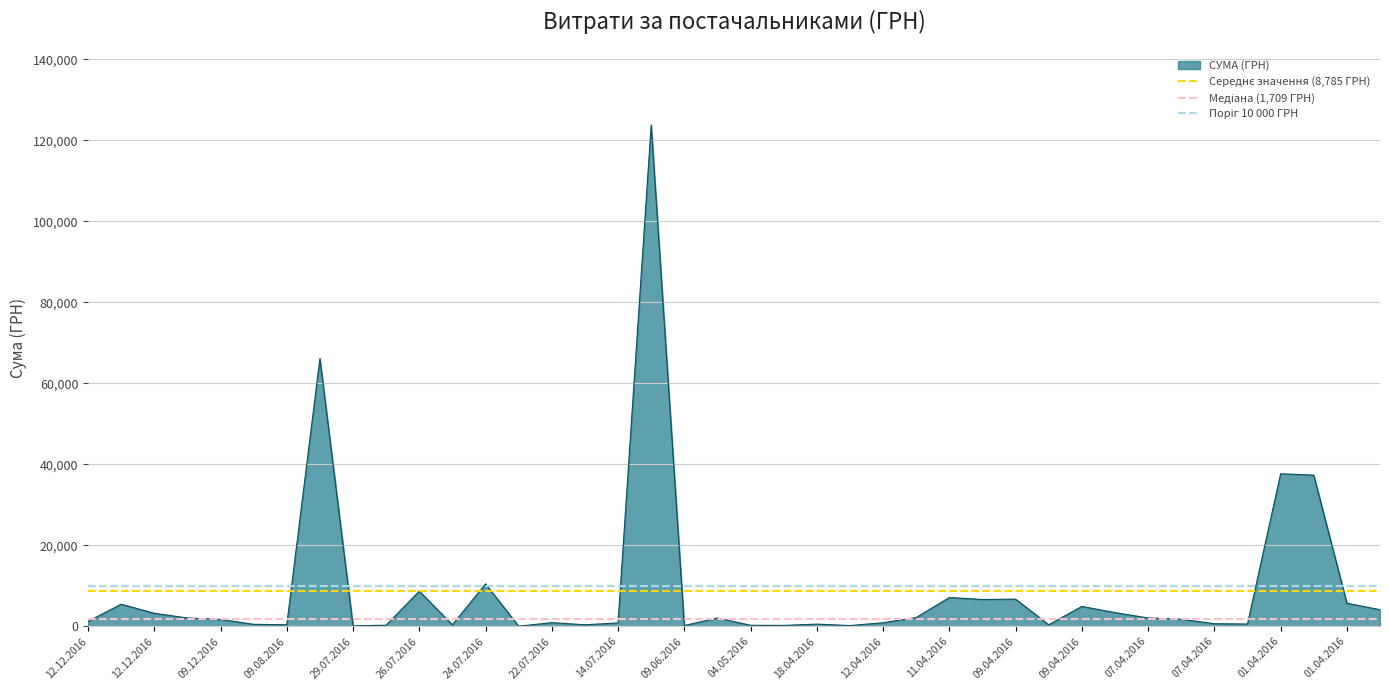

Which series has the largest total across all categories?

Поріг 10 000 ГРН